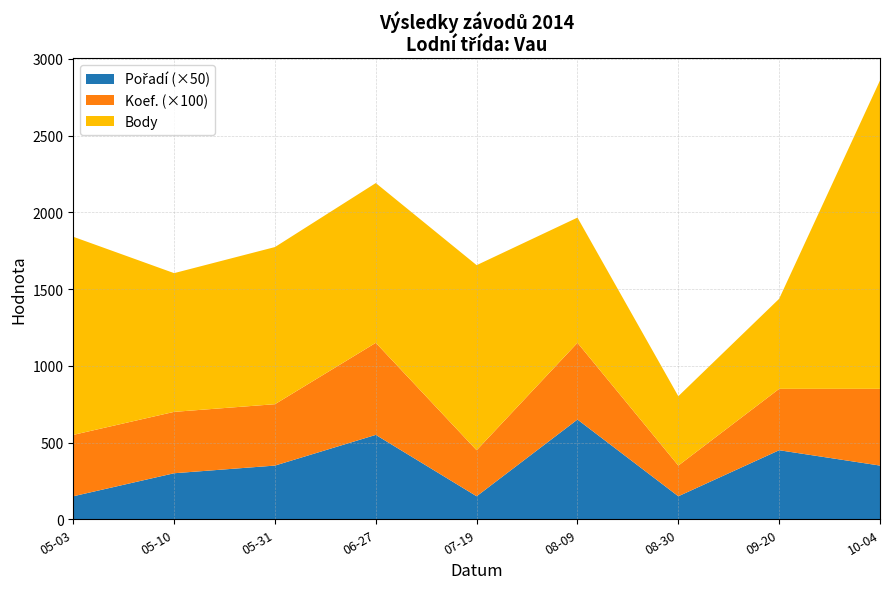

Reading left to right, transcribe all the data shown in this chart.

Body: 1291	904	1024	1041	1206	816	452	587	2010
Koef.: 4	4	4	6	3	5	2	4	5
Pořadí: 3	6	7	11	3	13	3	9	7